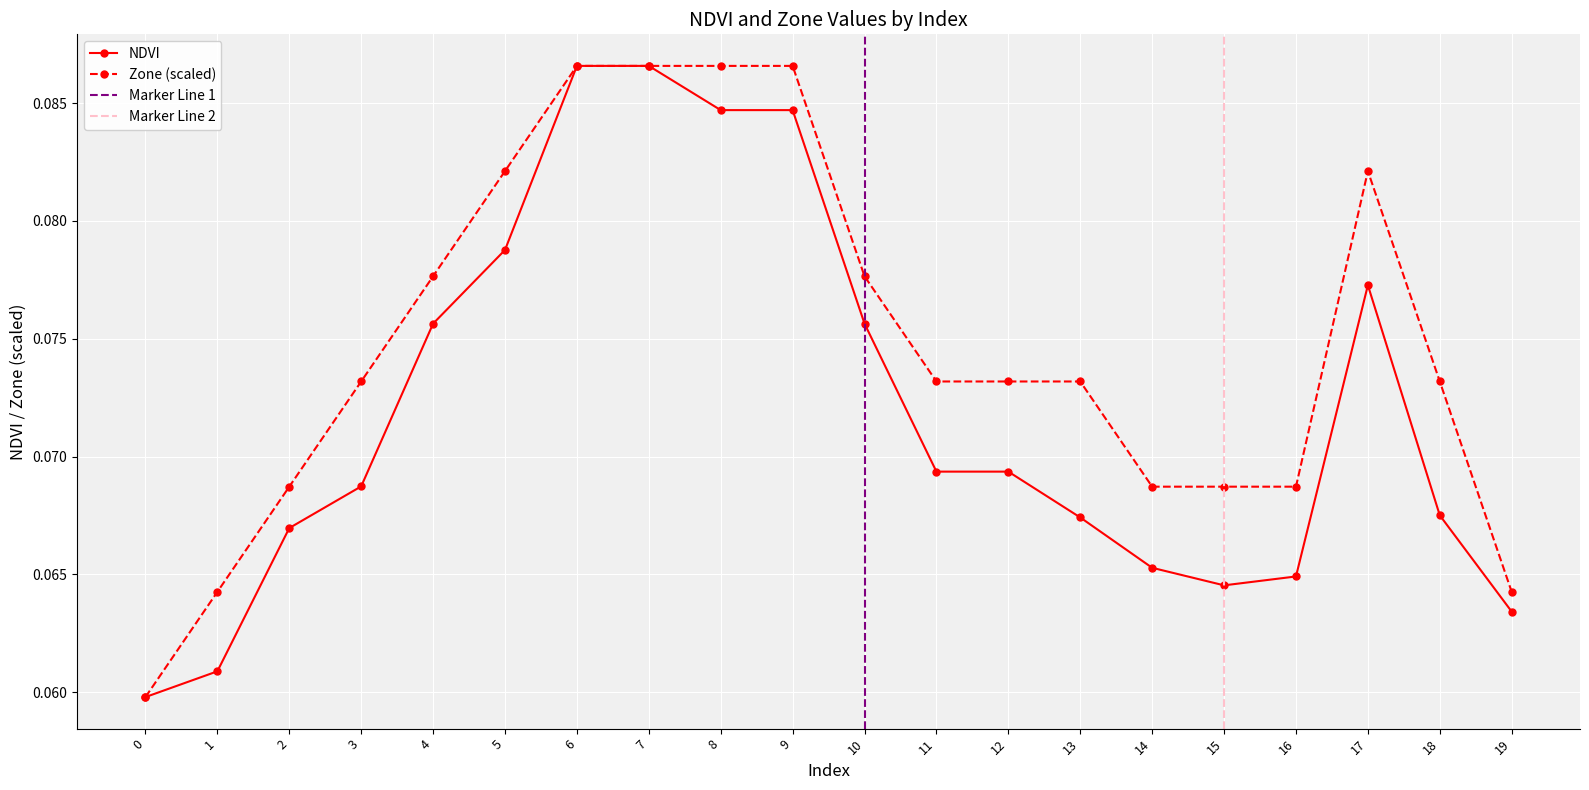

Rank the series at 8 from highest to lowest value.

Zone, NDVI